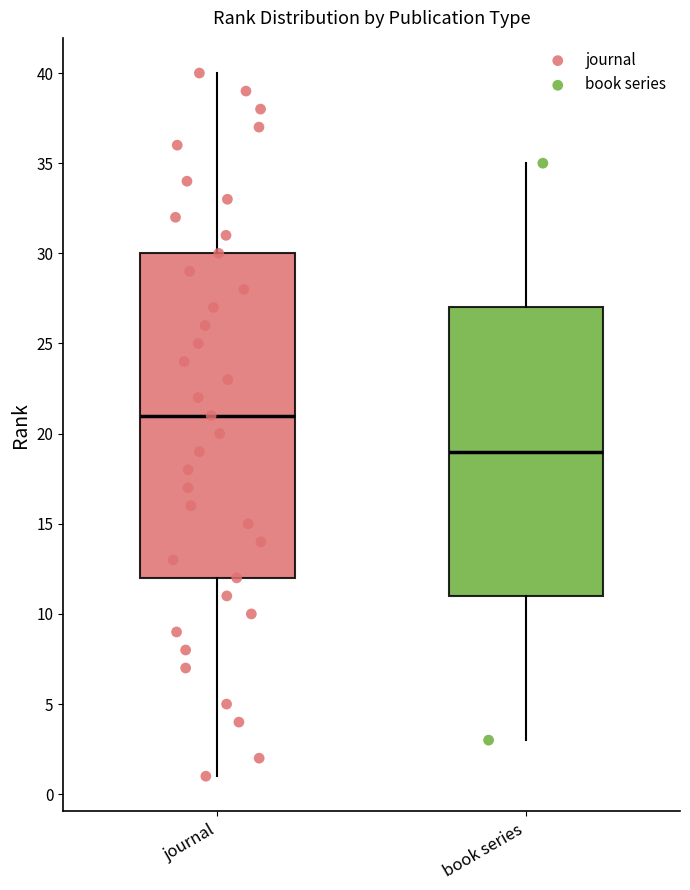

Comparing the boxes themselves (not the whiskers), which one is the tallest?

journal